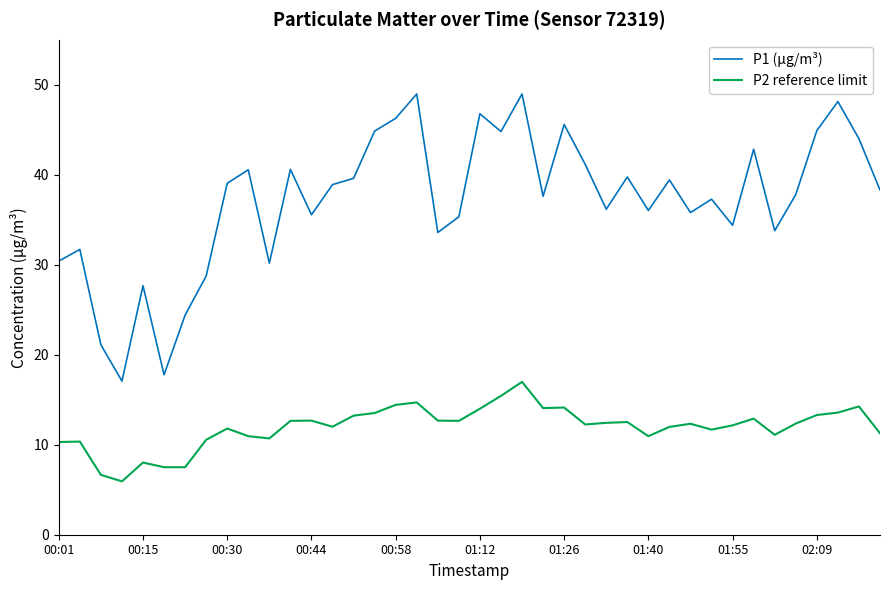

Which series has the largest range (max minus min)?

P1 (µg/m³)